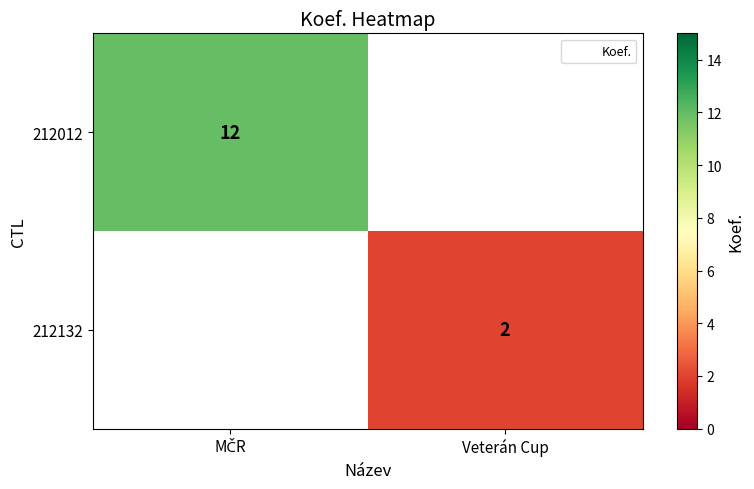

What is the approximate value of 212132 at Veterán Cup?

2.0